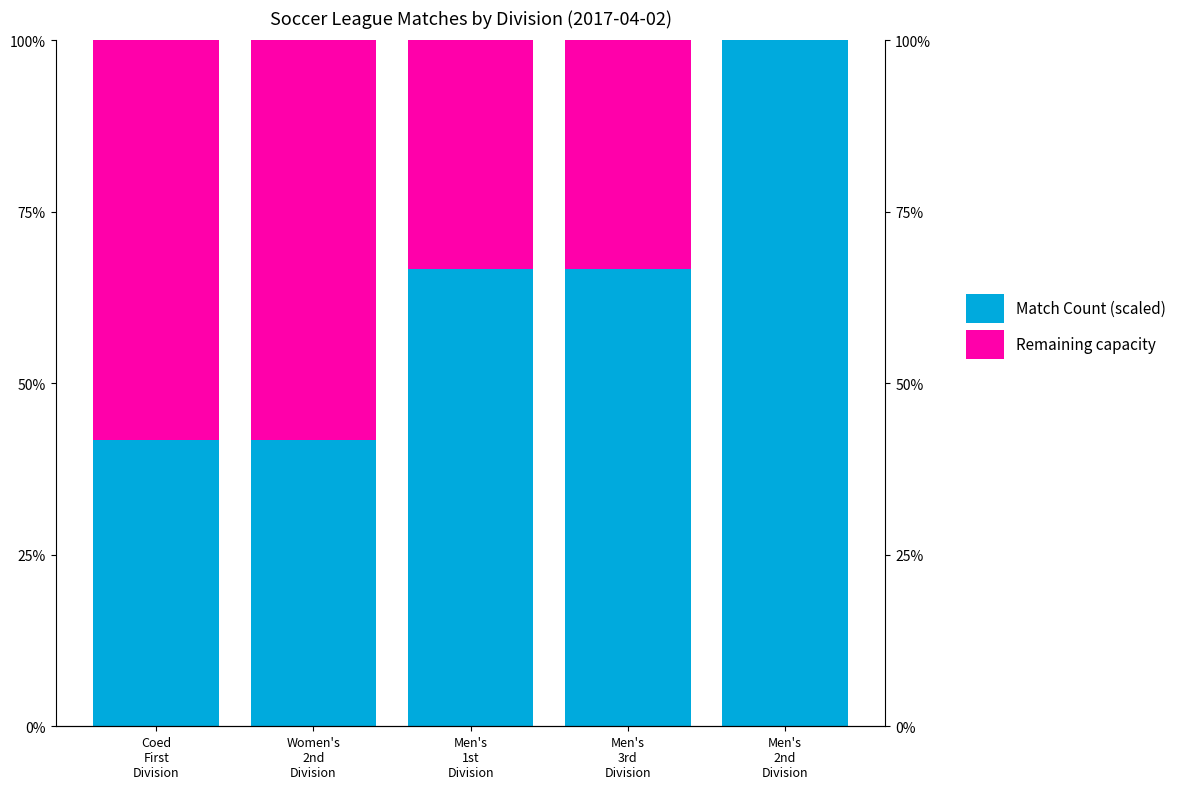

How many series are shown in this chart?

2